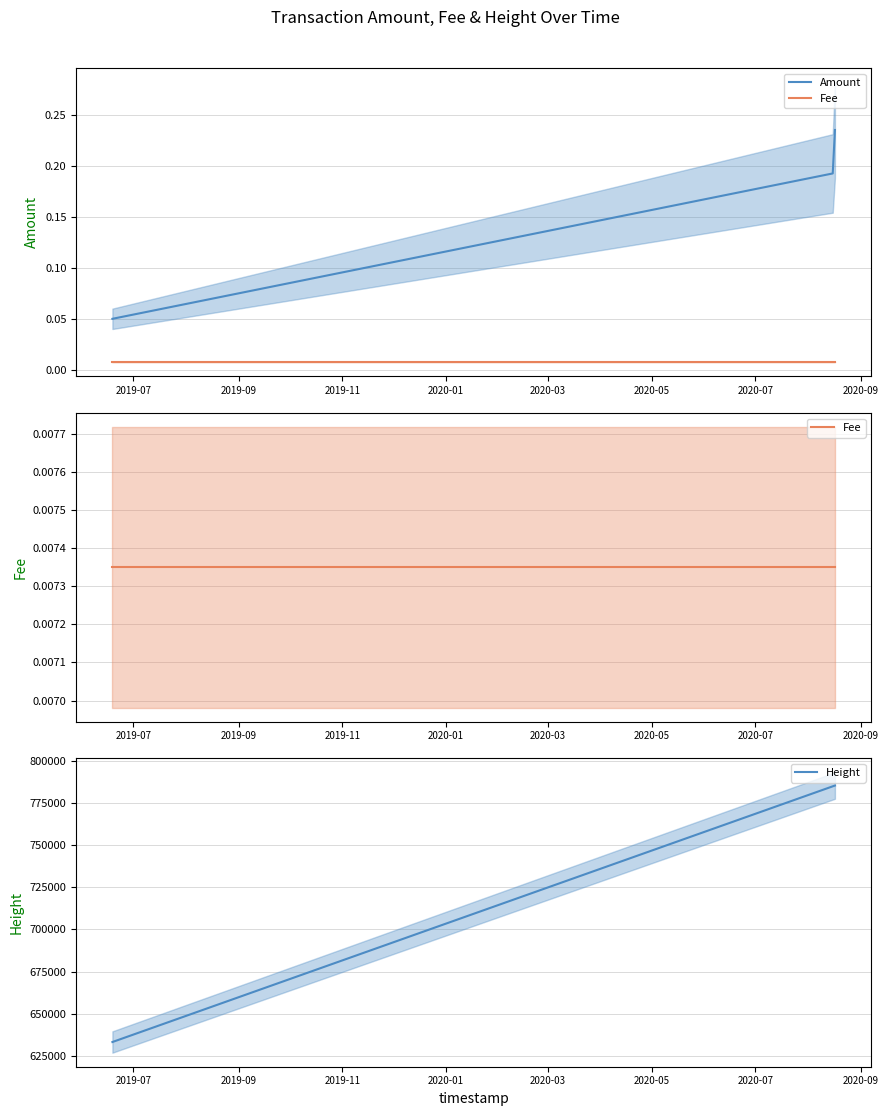

Is it true that Fee equals 0.0 at 2019-09?

False